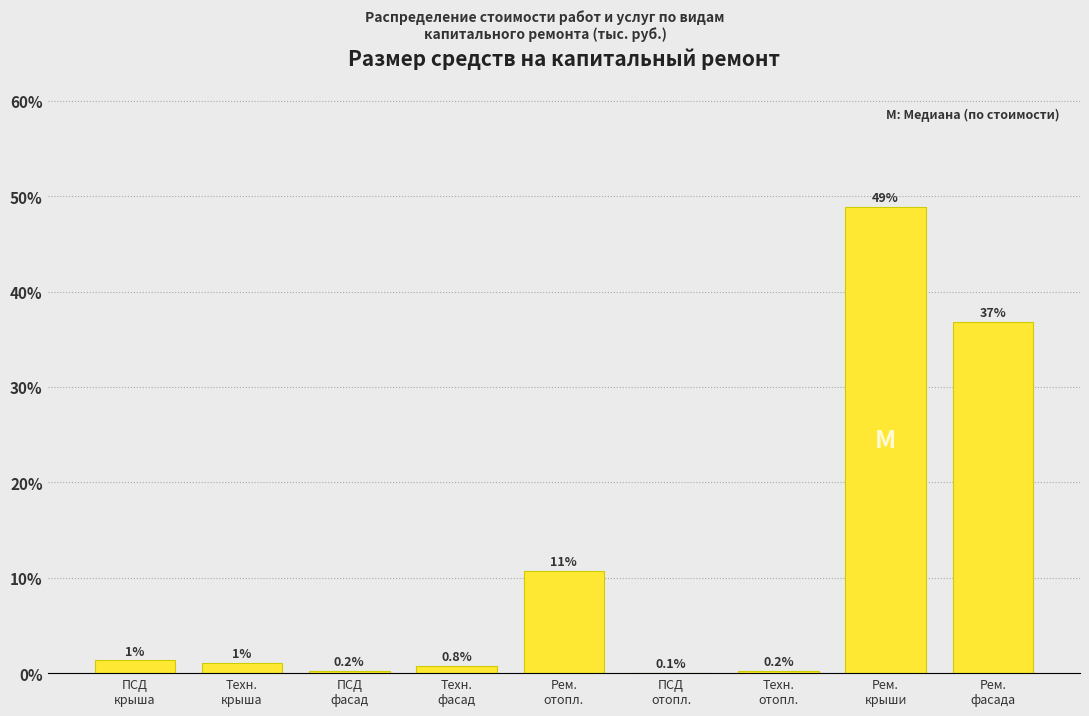

What is the sum of all values?

100.0